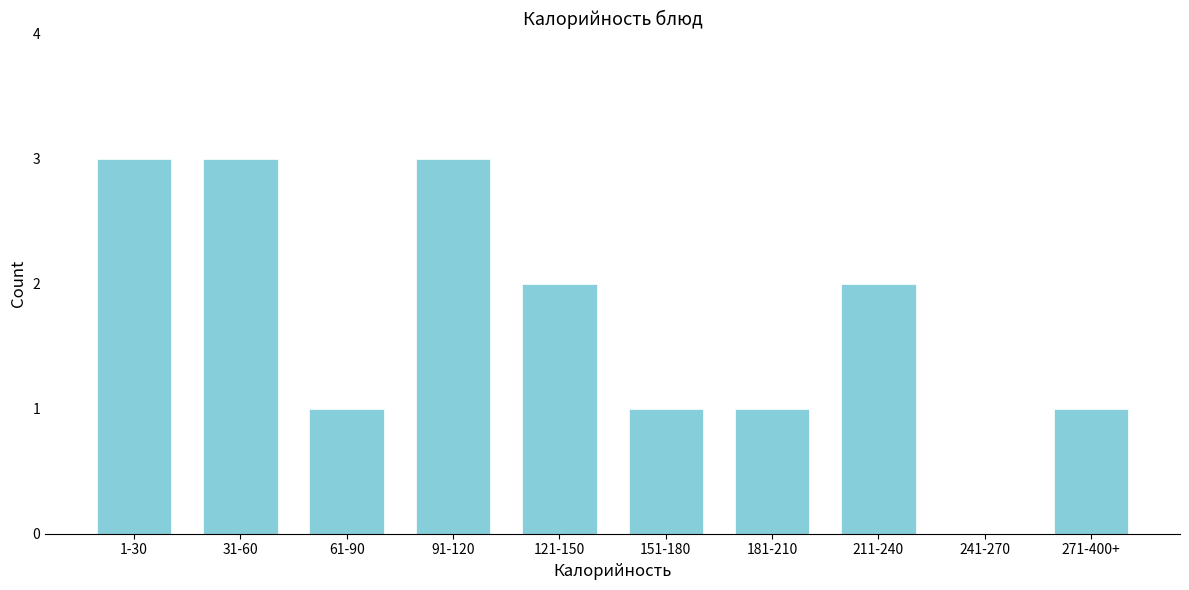

Reading left to right, extract all data points from this chart.

1-30=3	31-60=3	61-90=1	91-120=3	121-150=2	151-180=1	181-210=1	211-240=2	241-270=0	271-400+=1